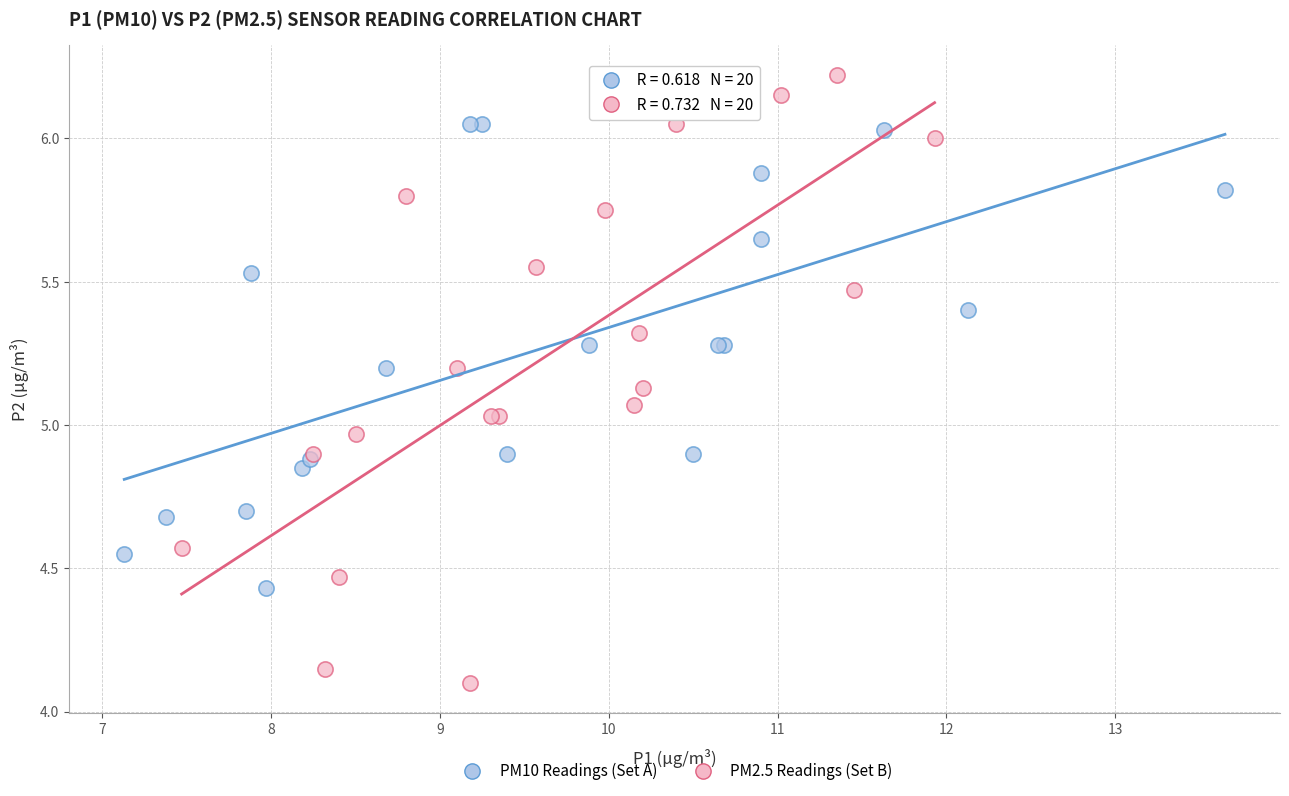

What are all the series names shown in the legend?

PM10 Readings (Set A), PM2.5 Readings (Set B)